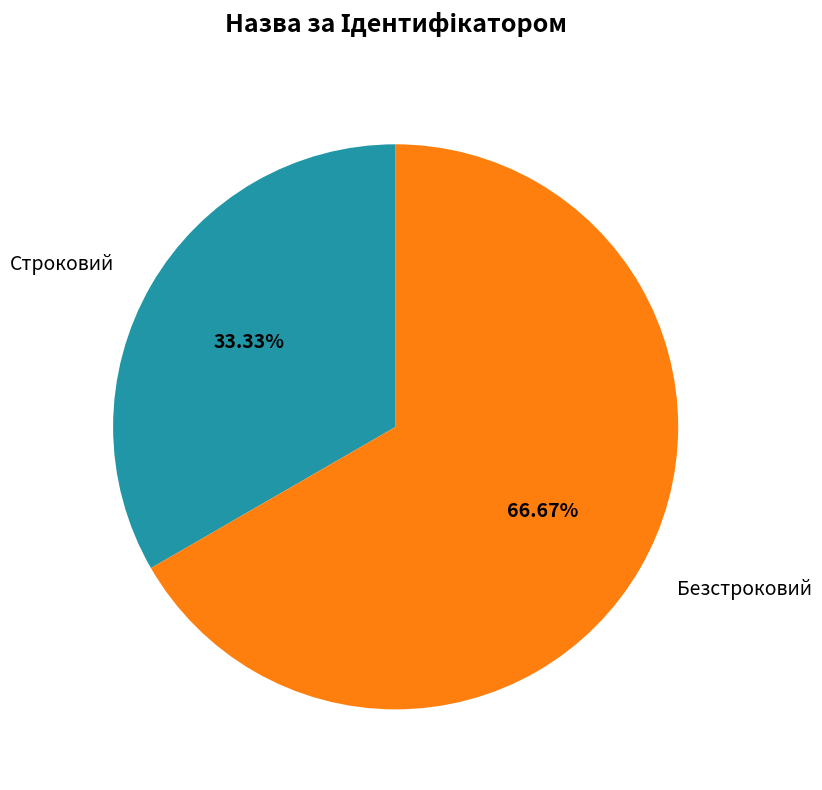

Which slice is the smallest?

Строковий